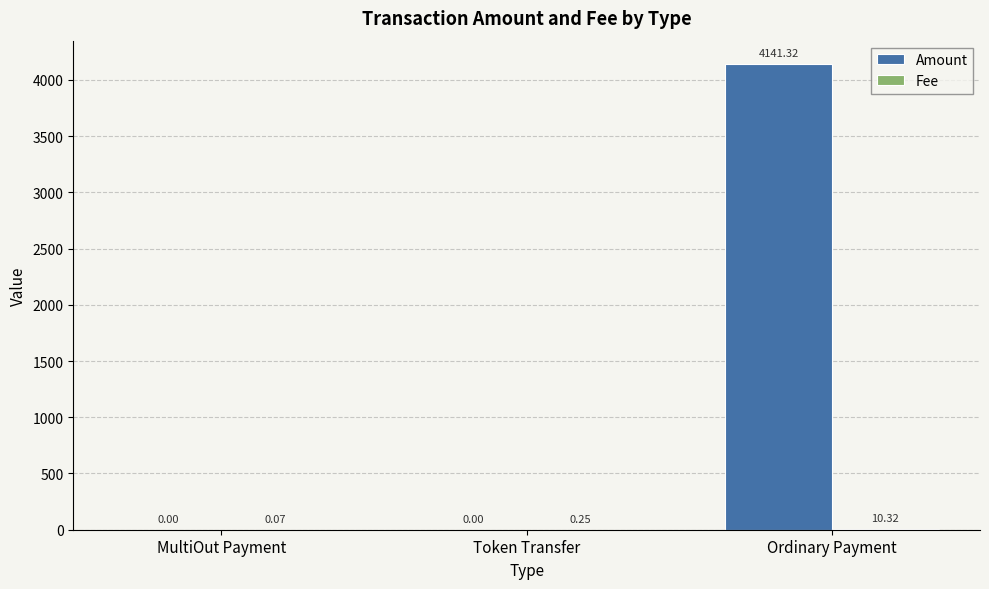

The Amount series shows 4141.3 at Ordinary Payment. True or false?

True